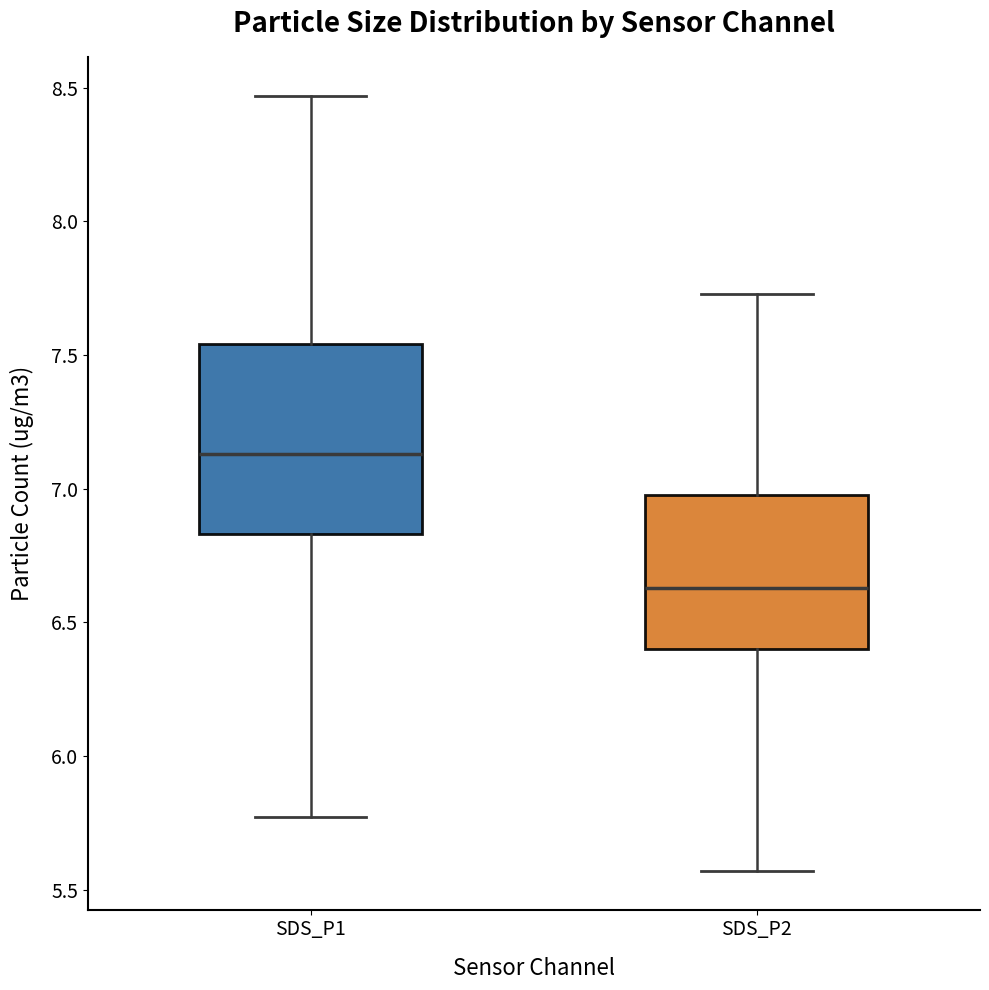

Reading left to right, read every box against the y-axis: the position of its median line, the range the box covers, and the ends of its whiskers. The values are not printed on the chart, so give them approximately, as read against the axis.

SDS_P1: median 7.15, box 6.85 to 7.55, whiskers 5.75 to 8.45
SDS_P2: median 6.65, box 6.40 to 7.00, whiskers 5.55 to 7.75